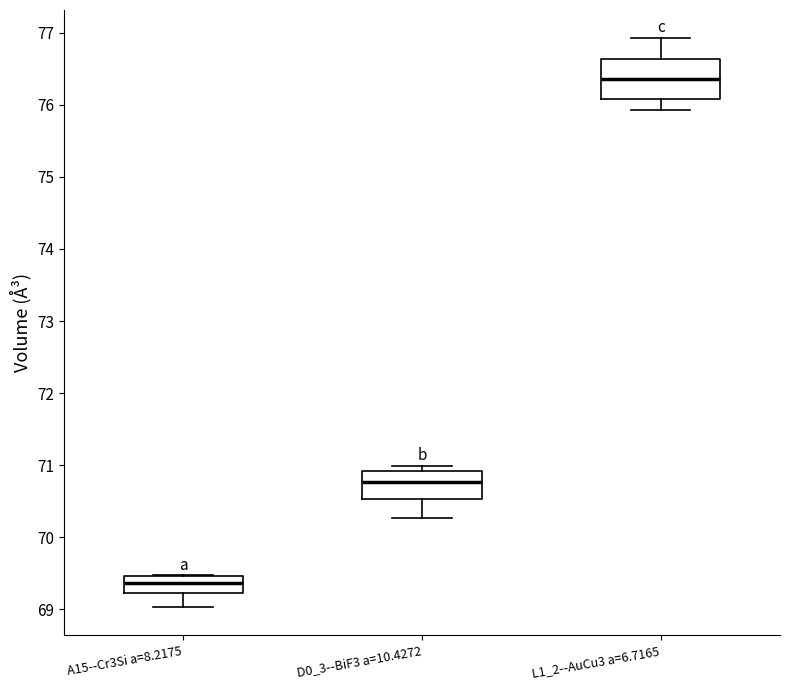

Which box's median line is the highest?

L1_2--AuCu3 a=6.7165